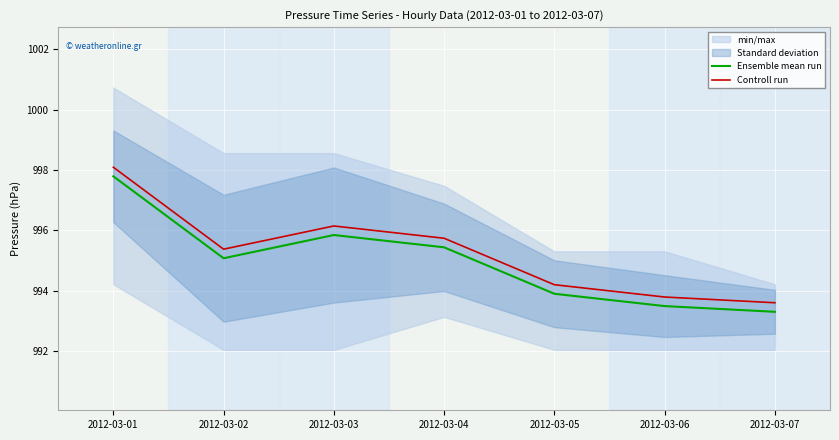

Between 2012-03-04 and 2012-03-07, which series saw the biggest shift?

Ensemble mean run